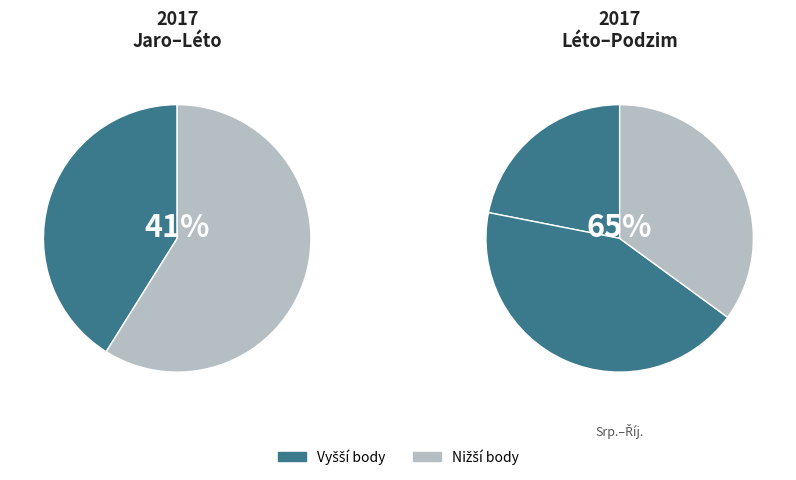

How many slices are in this pie chart?

5